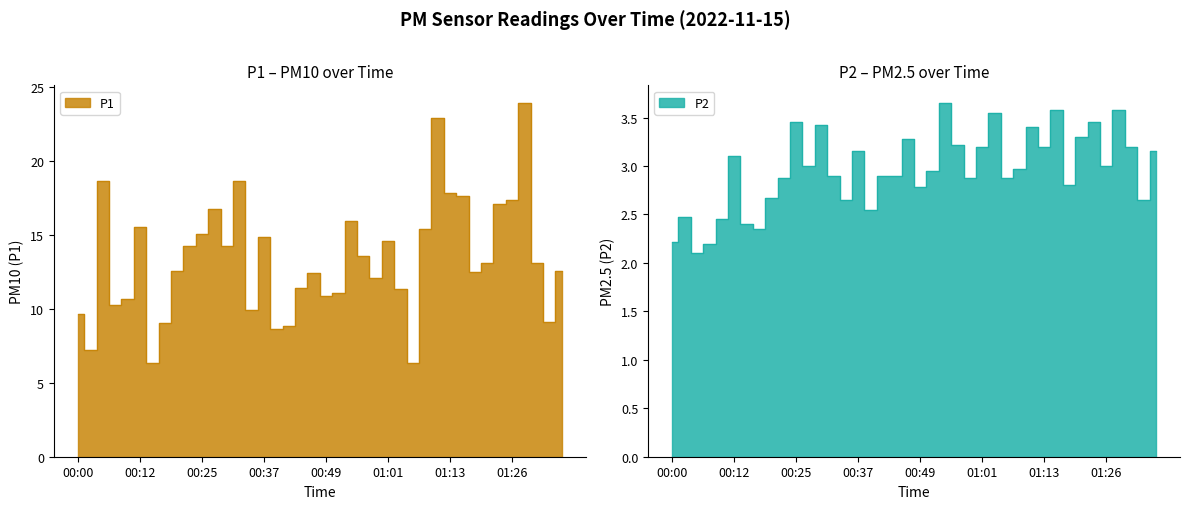

What is the difference between the maximum and minimum values in the P1 series?

17.6